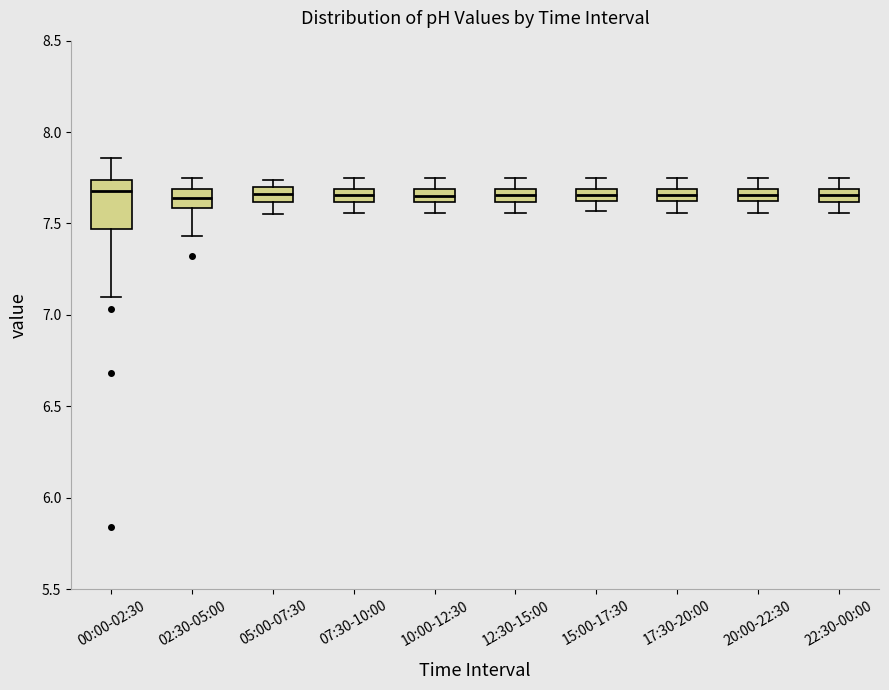

Which box is the tallest, from its lower edge to its upper edge?

00:00-02:30